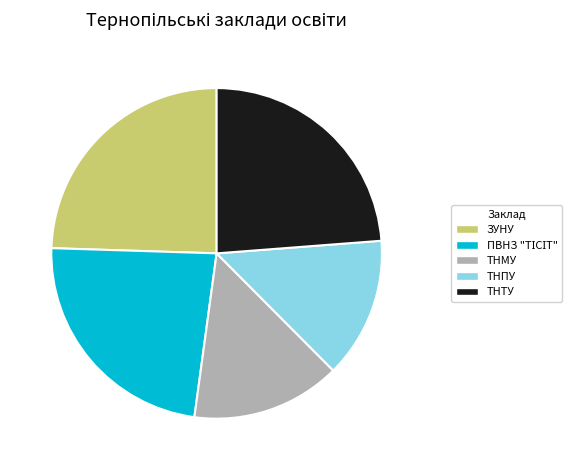

Which slice is the largest?

ЗУНУ